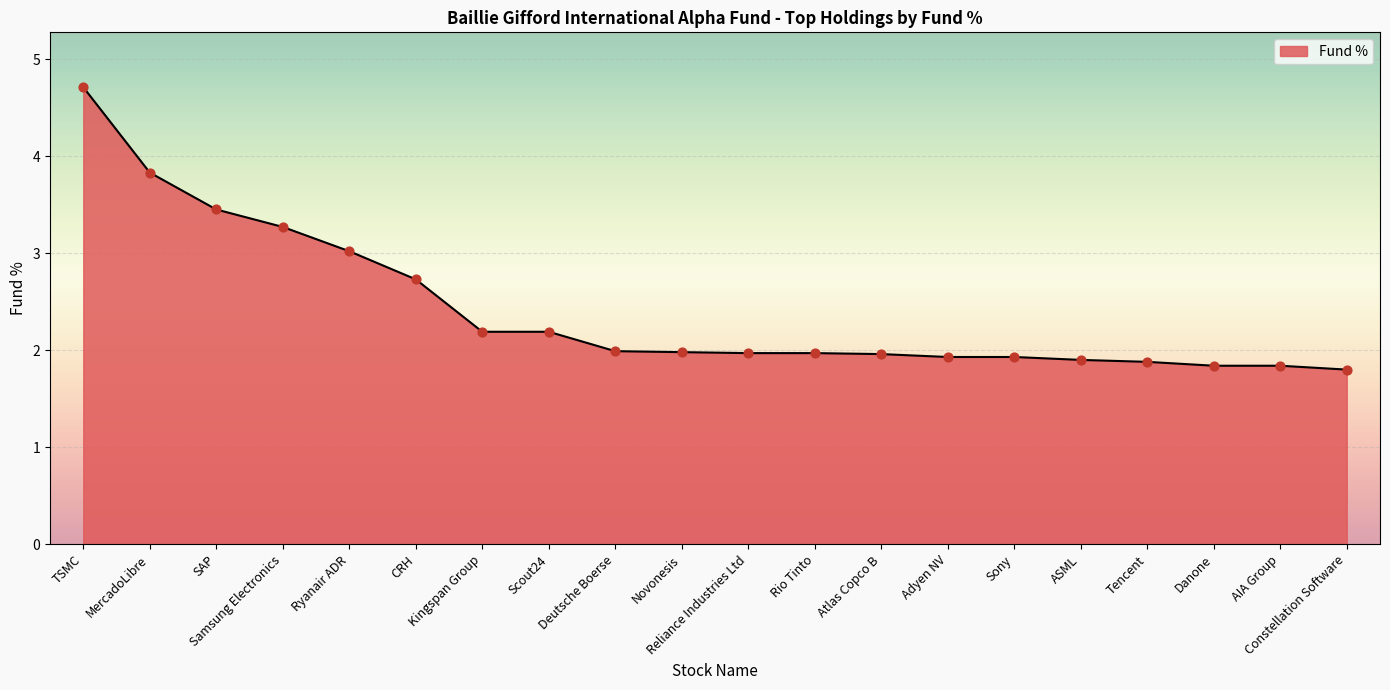

Approximately how many times larger is the value at SAP compared to MercadoLibre?

0.9